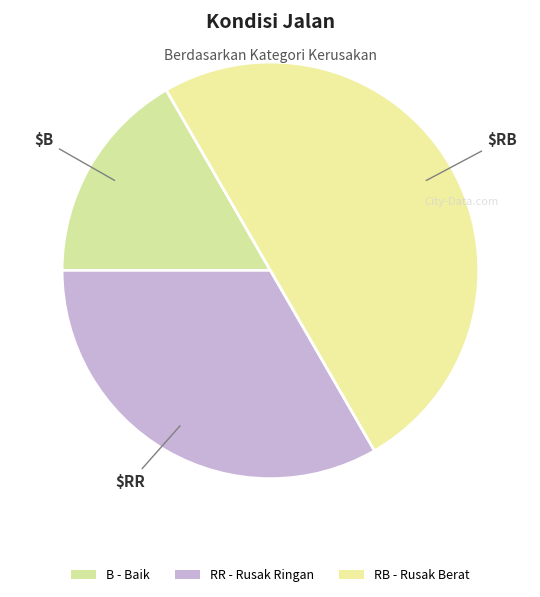

Does any single category account for the majority?

No